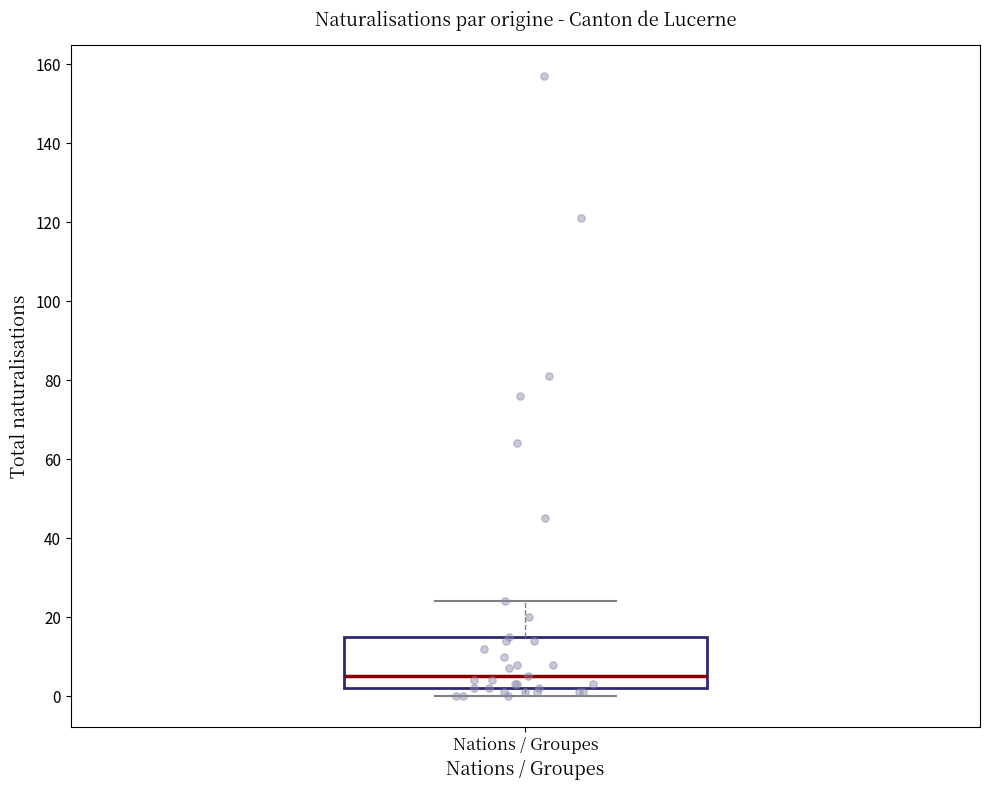

Transcribe this box plot: give where the median line is, the range the box spans, and where the two whiskers end, as read against the y-axis. The values are not printed on the chart, so give them approximately, as read against the axis.

median 6, box 2 to 16, whiskers 0 to 24